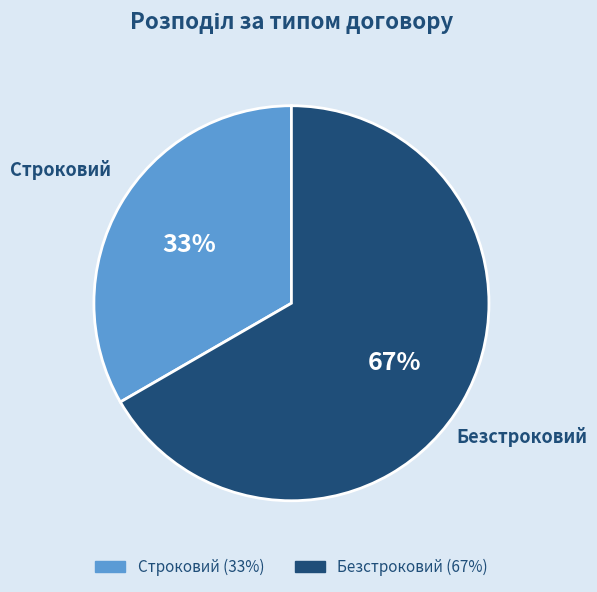

To the nearest percent, what is the combined percentage of Безстроковий and Строковий?

100%